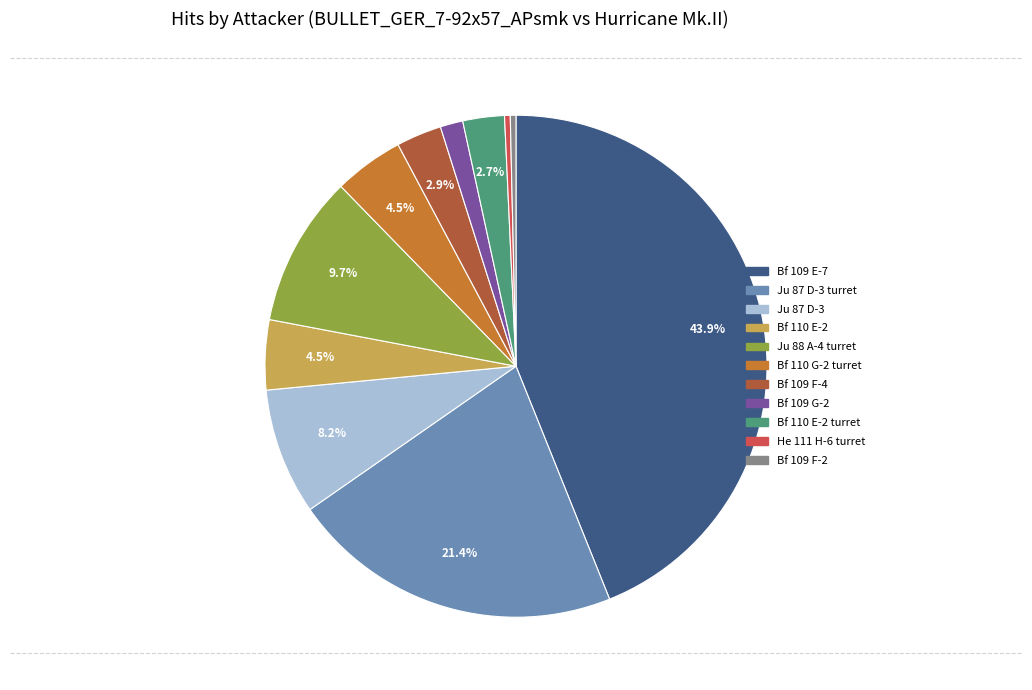

Is there a majority slice in this chart?

No